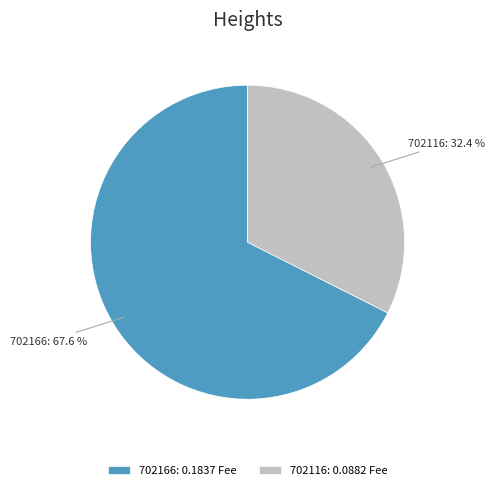

How many slices are in this pie chart?

2